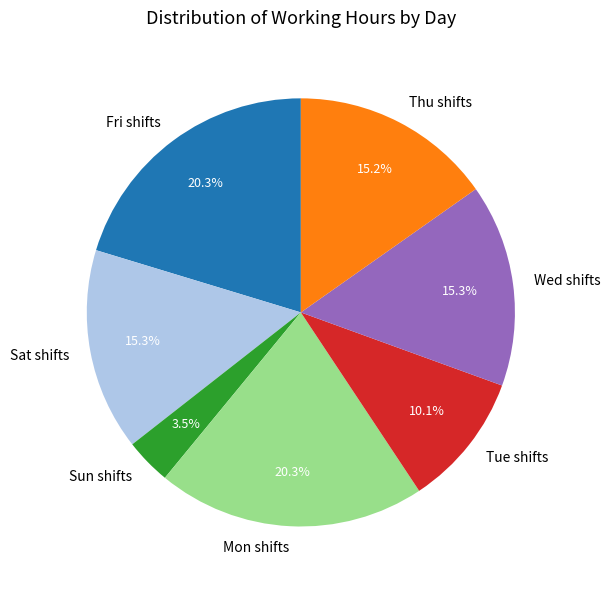

What is the smallest slice in the pie chart?

Sun shifts